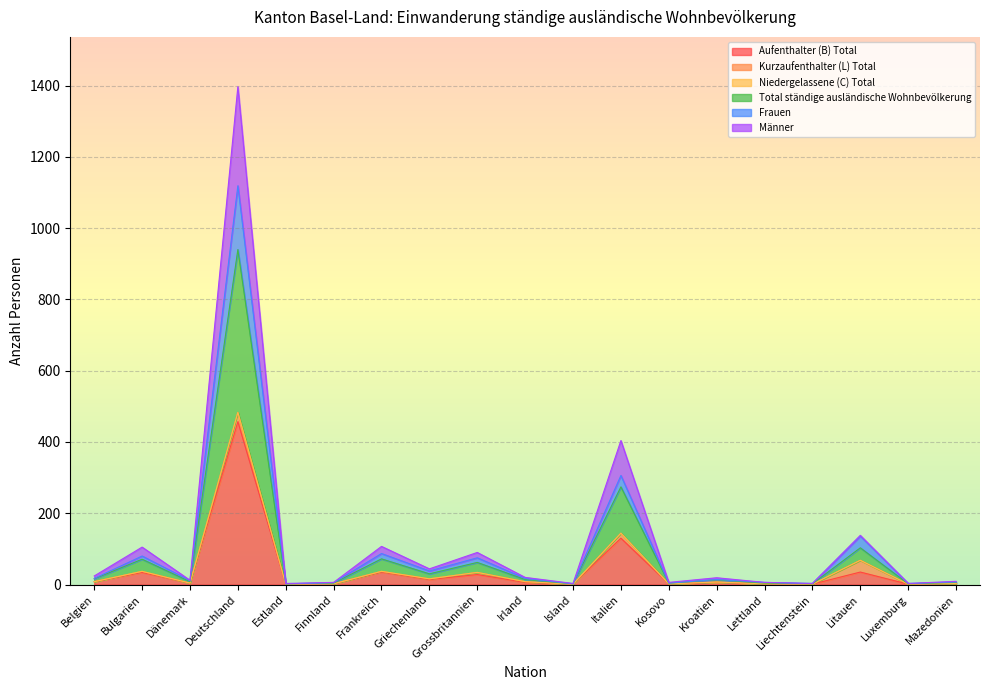

Is it true that Aufenthalter (B) Total equals 6 at Irland?

True